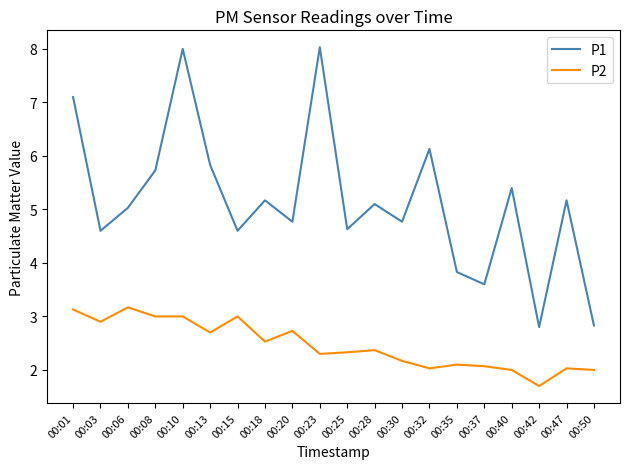

List the series in order of their peak value, highest first.

P1, P2